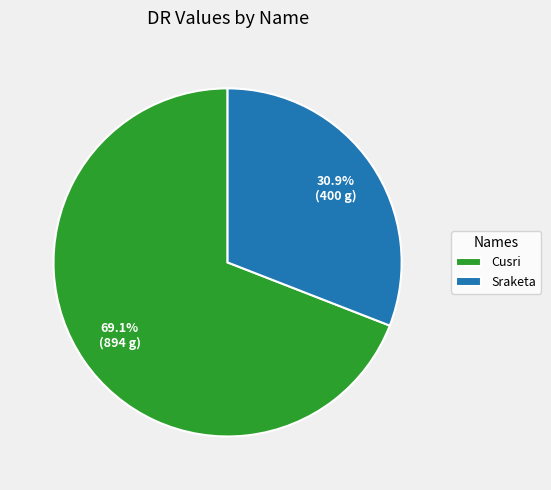

To the nearest percent, what is the average slice percentage?

50%